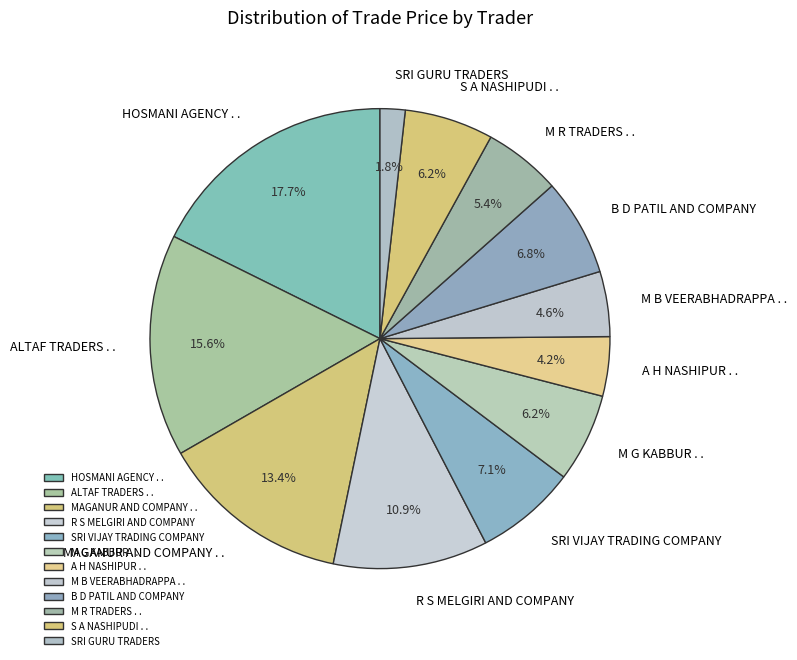

How many slices are in this pie chart?

12